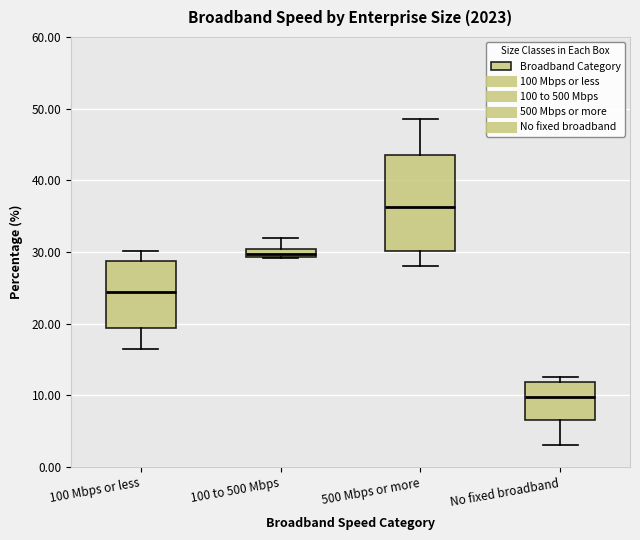

Where does the lower whisker of the box for 100 Mbps or less end on the y-axis? The values are not printed on the chart, so give them approximately, as read against the axis.

17